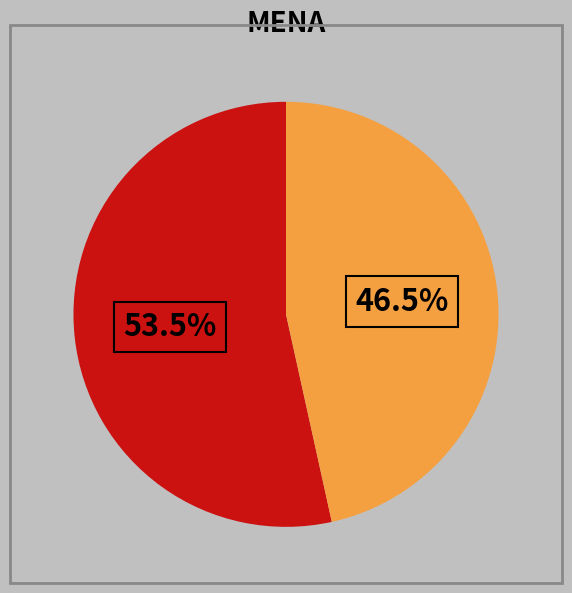

Is there a majority slice in this chart?

Yes